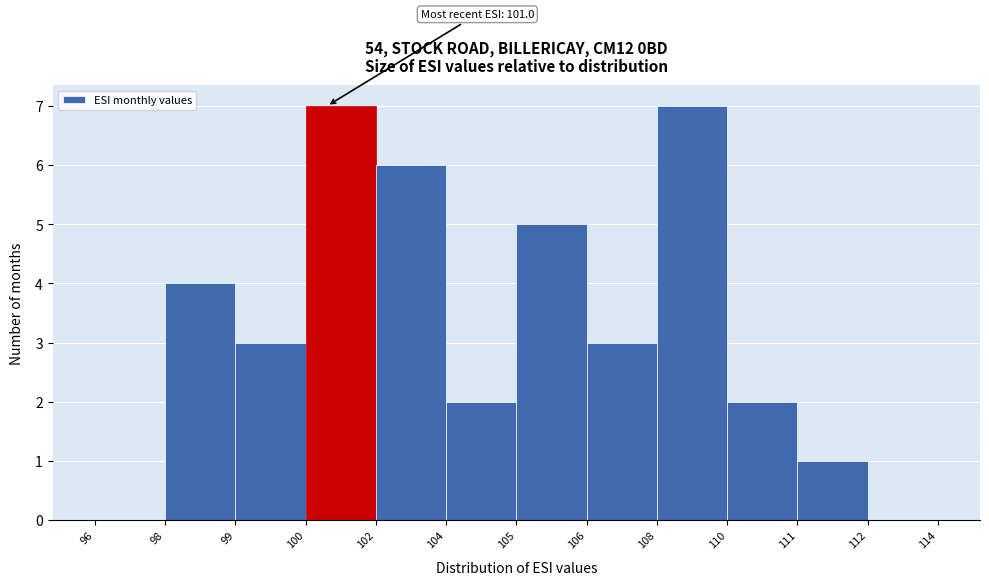

Reading left to right, transcribe all the data shown in this chart.

96=0	98=4	99=3	100=7	102=6	104=2	105=5	106=3	108=7	110=2	111=1	112=0